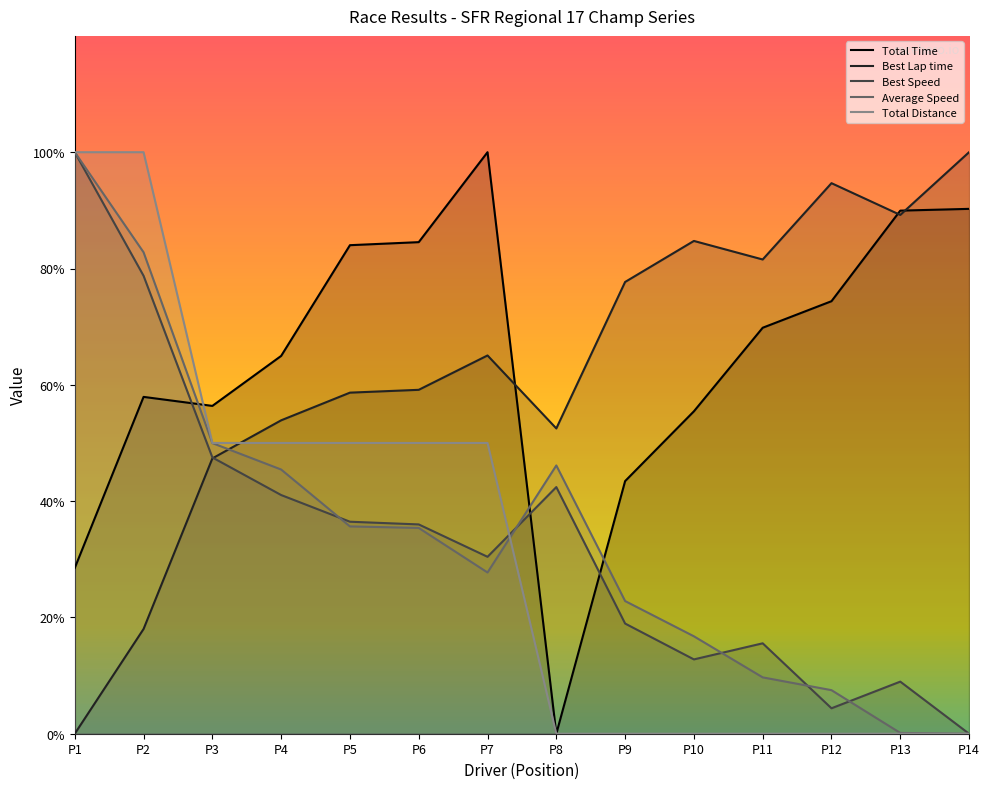

How many series are shown in this chart?

5